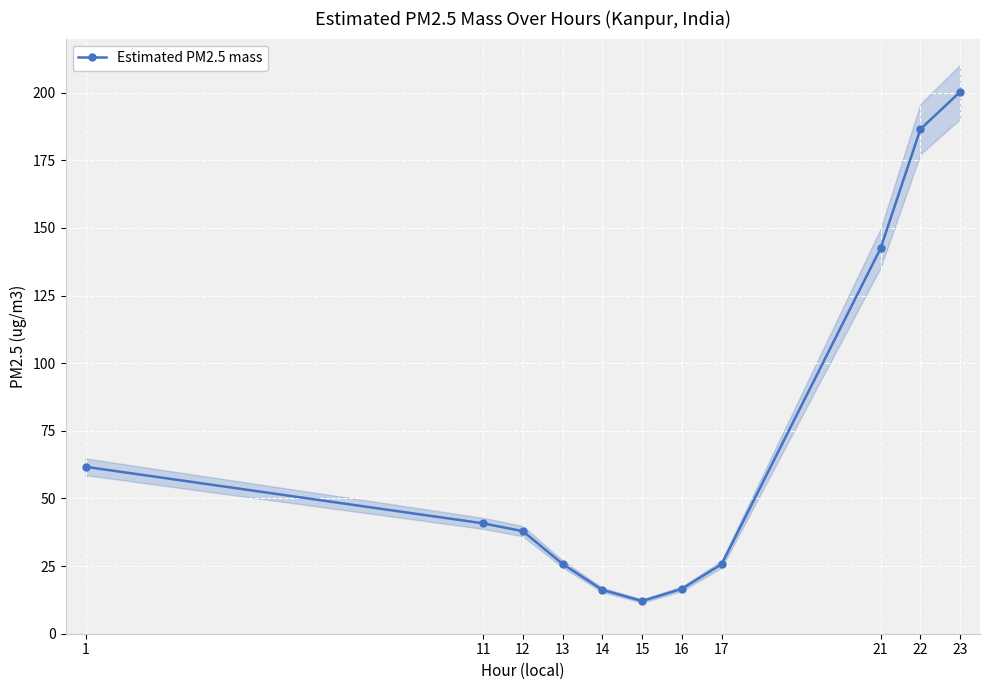

Reading right to left, what are all the values shown in this chart?

200.3	186.5	142.5	25.7	16.6	12.1	16.2	25.8	37.9	40.8	61.7